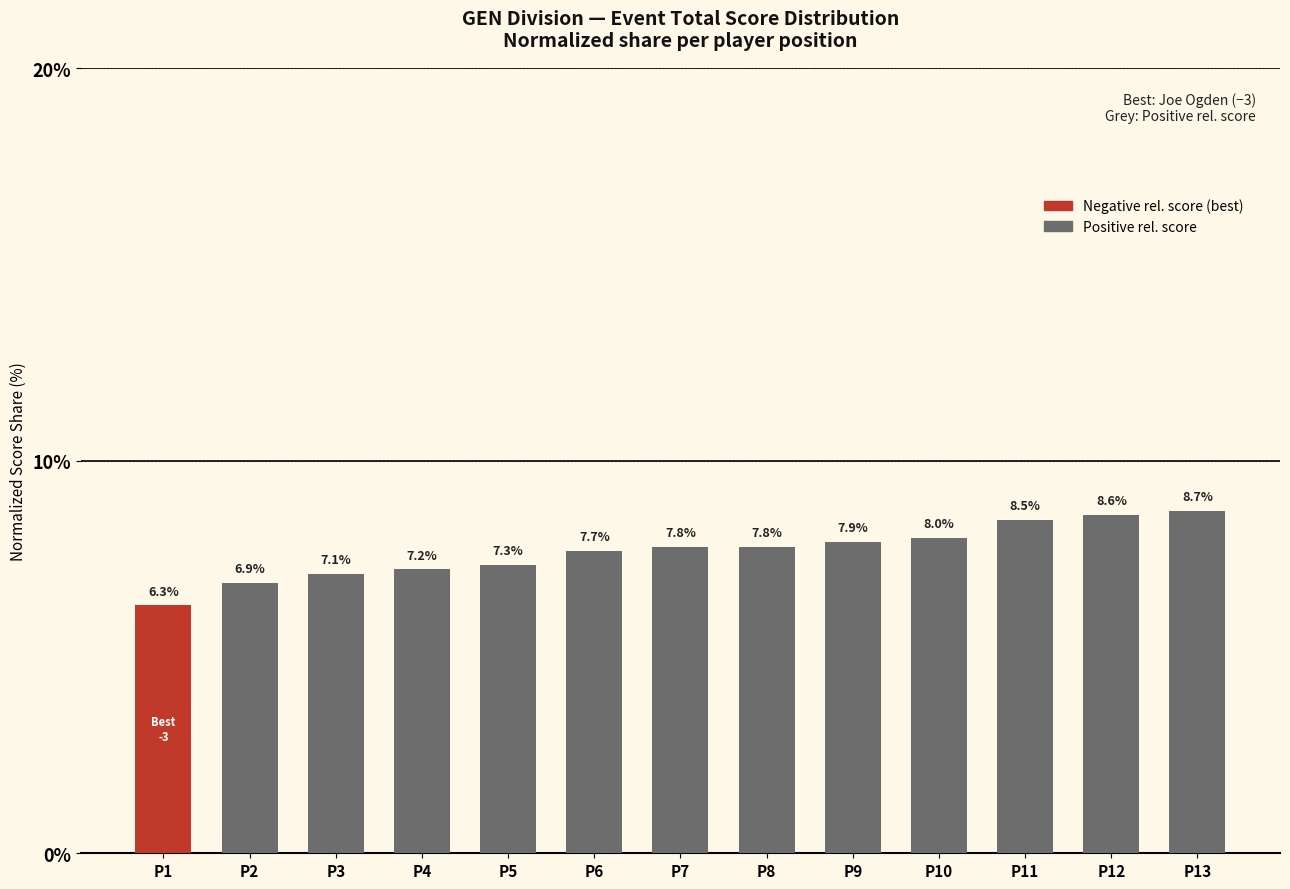

Which category has the lowest value across all series?

P1